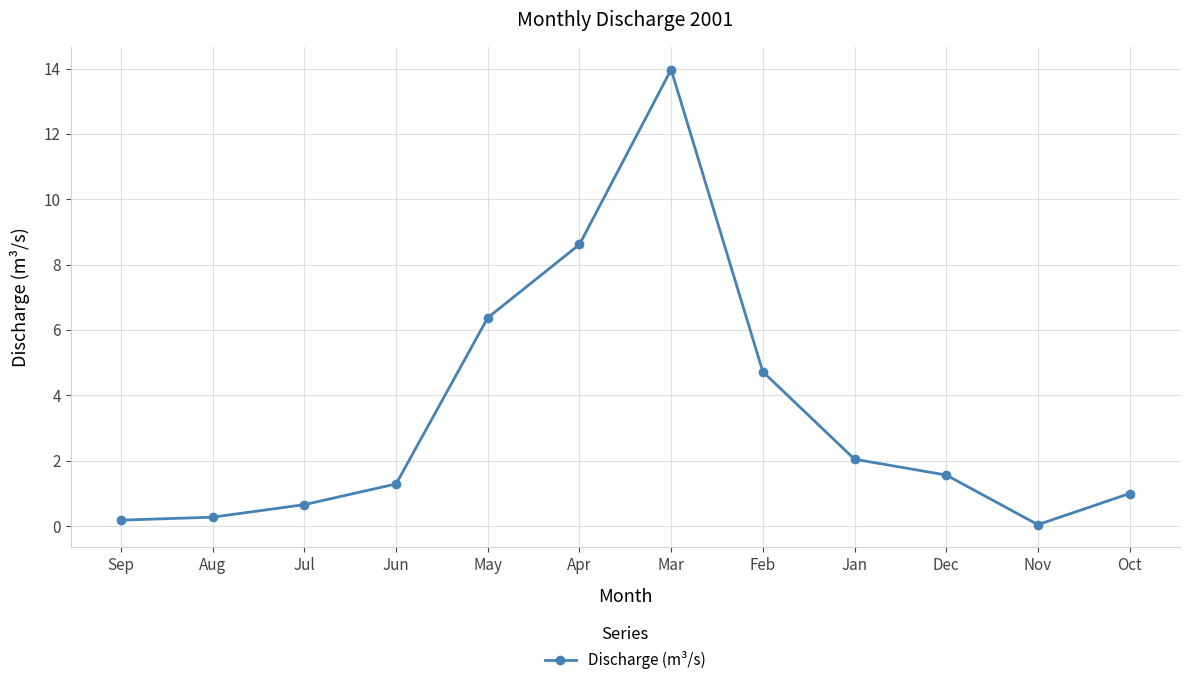

What is the approximate value at Mar?

14.0